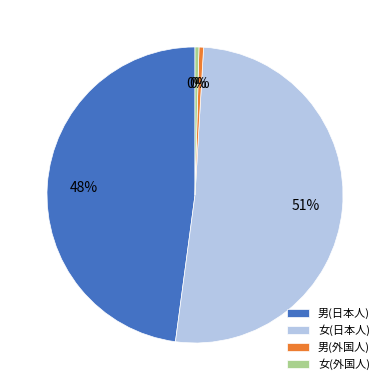

Do 女(日本人) and 男(外国人) together represent more than half of the pie?

Yes